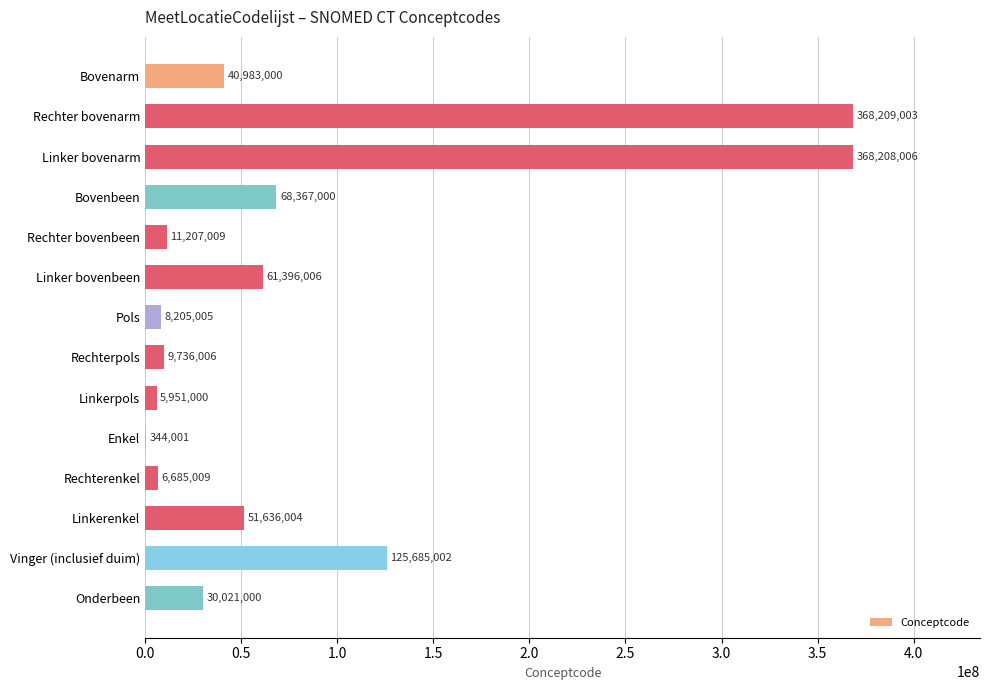

Where is the data nearest to the value 184276502?

Vinger (inclusief duim)